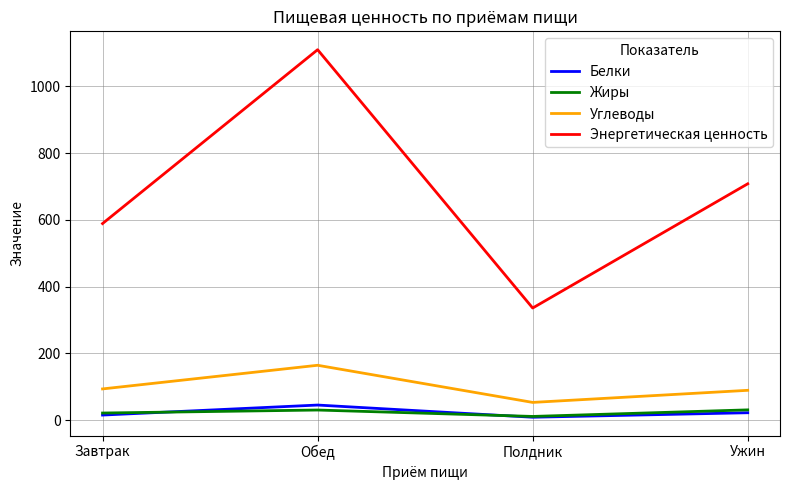

Which series changed the most between Обед and Ужин?

Энергетическая ценность